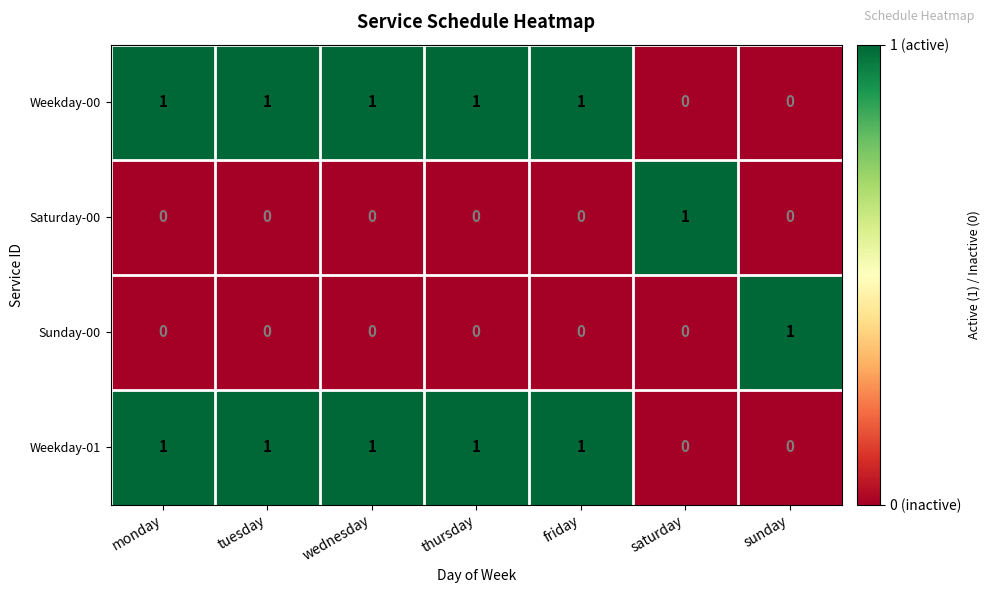

Count the Sunday-00 values in the range 0 to 1.

7